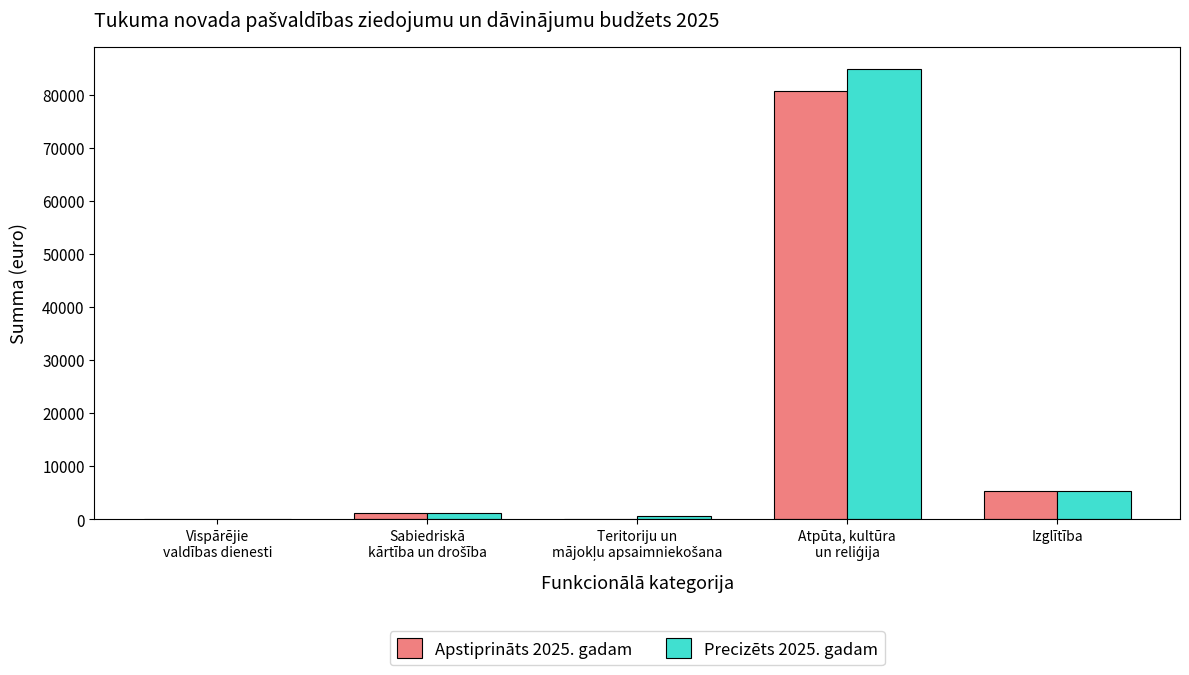

Is it true that Apstiprināts 2025. gadam equals 2605 at Izglītība?

False